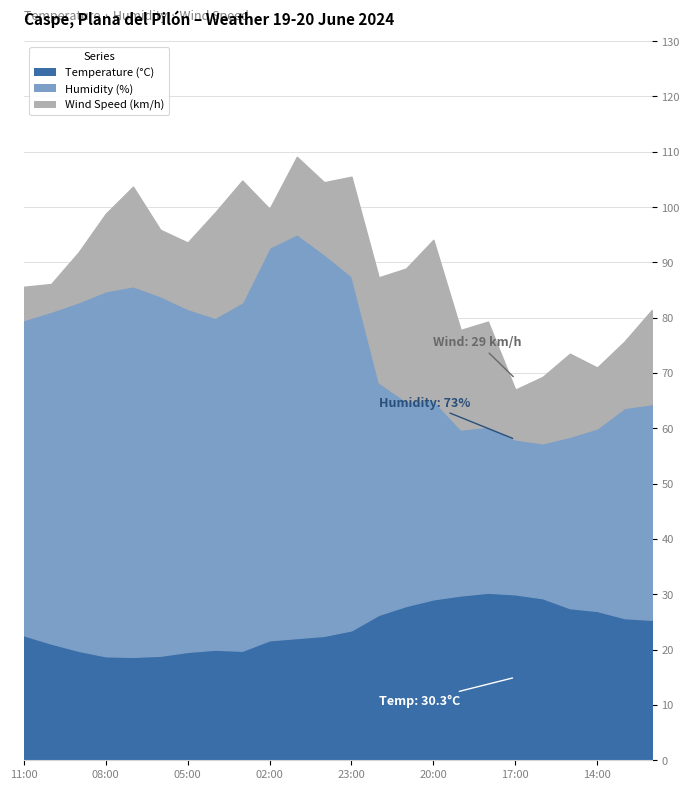

What is the total value across all series at 01:00?

109.1